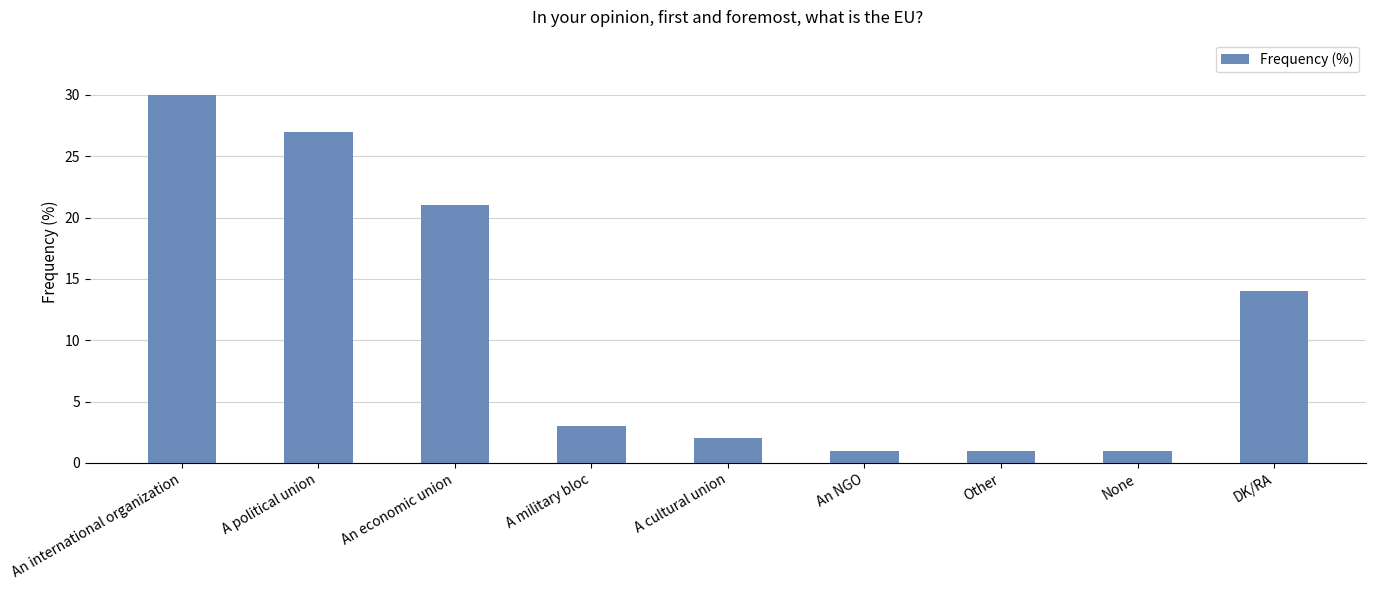

Which label corresponds to the largest value in the chart?

An international organization